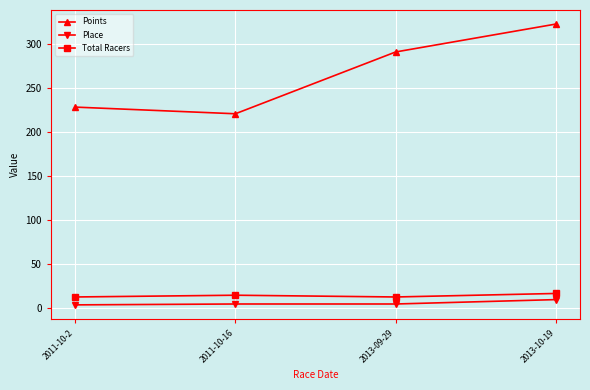

Does the chart have visible grid lines?

Yes